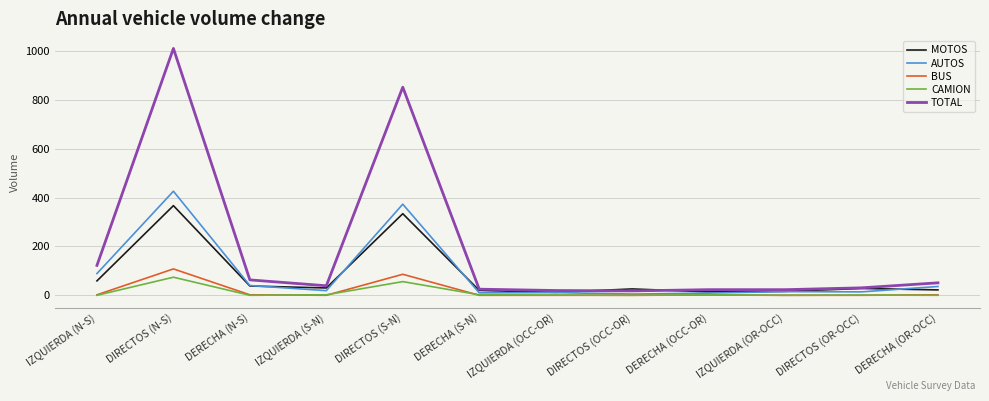

Does the chart have visible grid lines?

Yes